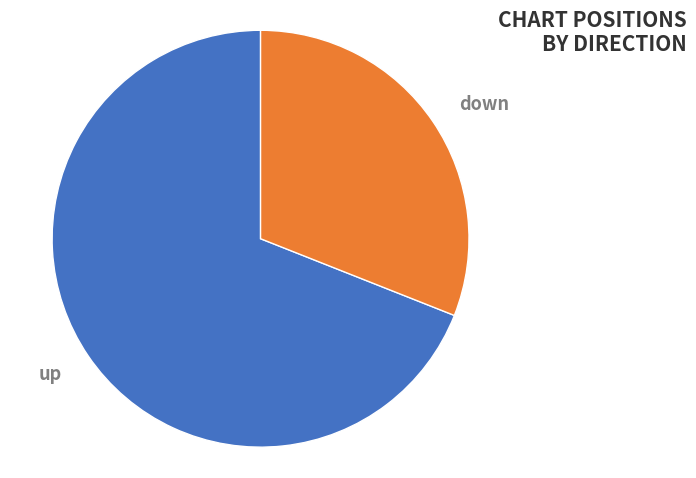

What is the smallest slice in the pie chart?

down